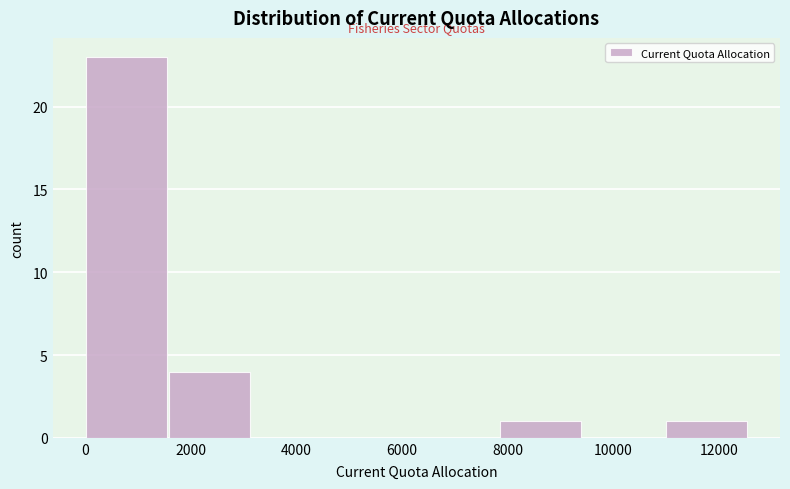

Reading left to right, transcribe this chart: for each bar, give the range it covers on the x-axis and its height. Neither the bar edges nor the heights are printed on the chart, so give them approximately, as read against the axes.

0 to 1600: 23
1600 to 3200: 4
3200 to 4800: 0
4800 to 6200: 0
6200 to 7800: 0
7800 to 9400: 1
9400 to 11000: 0
11000 to 12600: 1